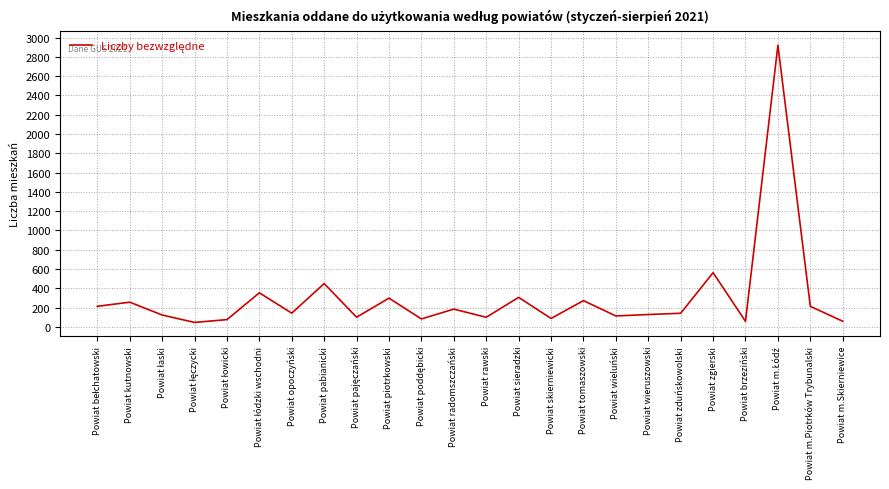

What position from the right is Powiat kutnowski?

23